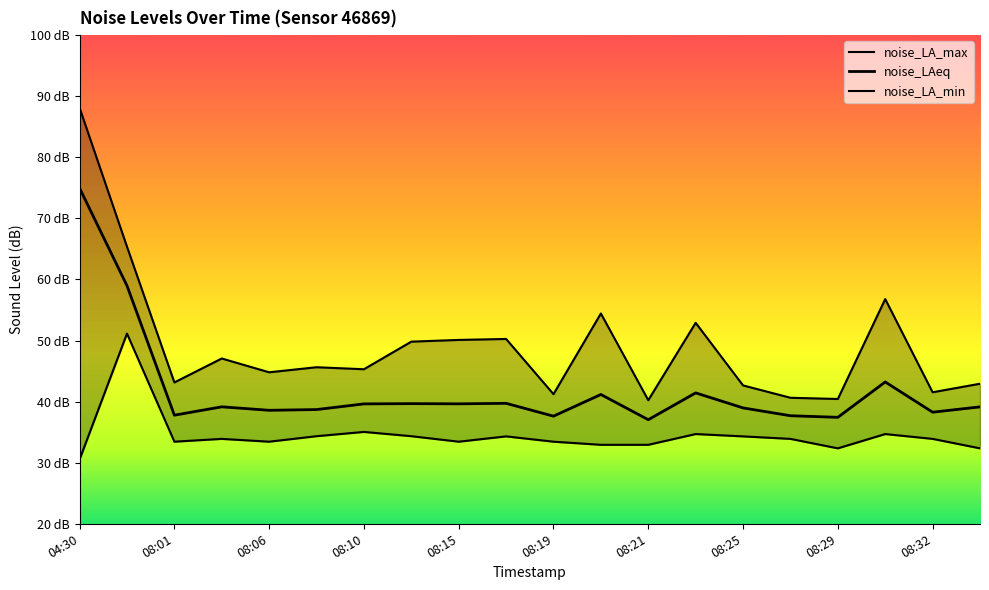

List the labels in order of noise_LA_min value, largest first.

04:31, 08:10, 08:24, 08:31, 08:08, 08:13, 08:18, 08:25, 08:04, 08:28, 08:32, 08:01, 08:06, 08:15, 08:19, 08:20, 08:21, 08:29, 08:33, 04:30